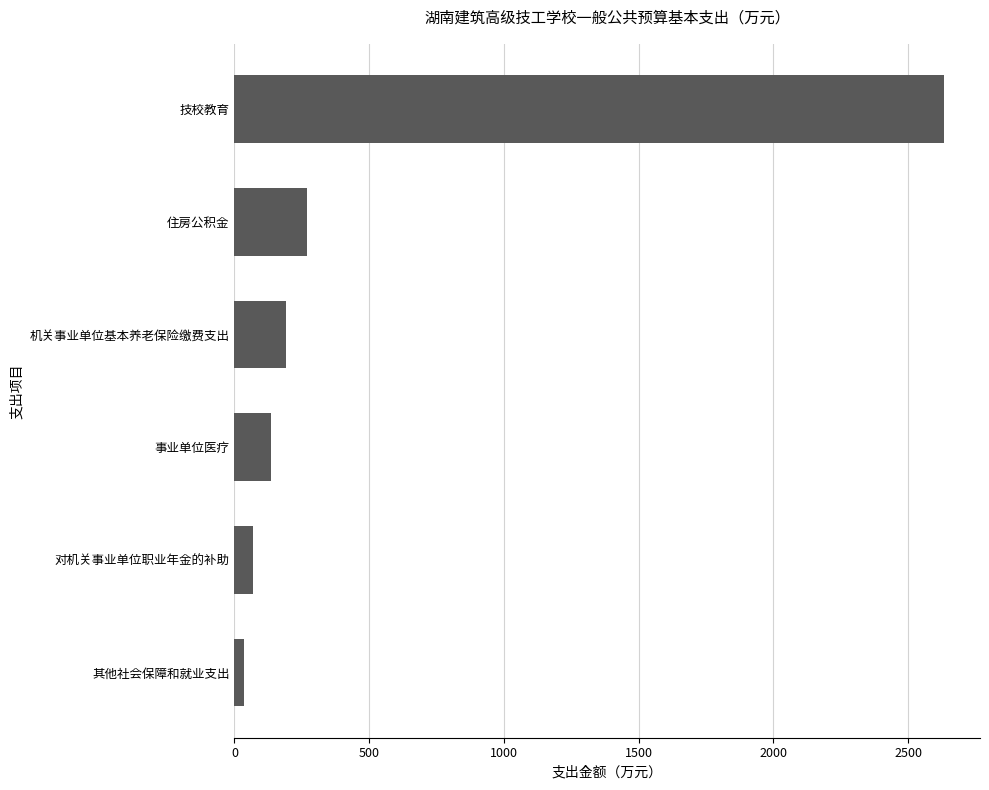

Read the value at 事业单位医疗.

135.0